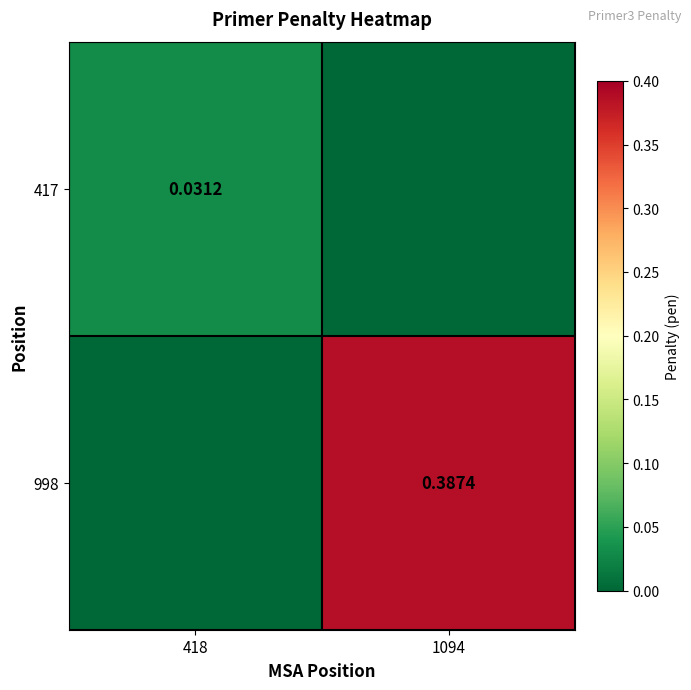

Is the value of 417 at 1094 greater than the value of 998 at 1094?

No